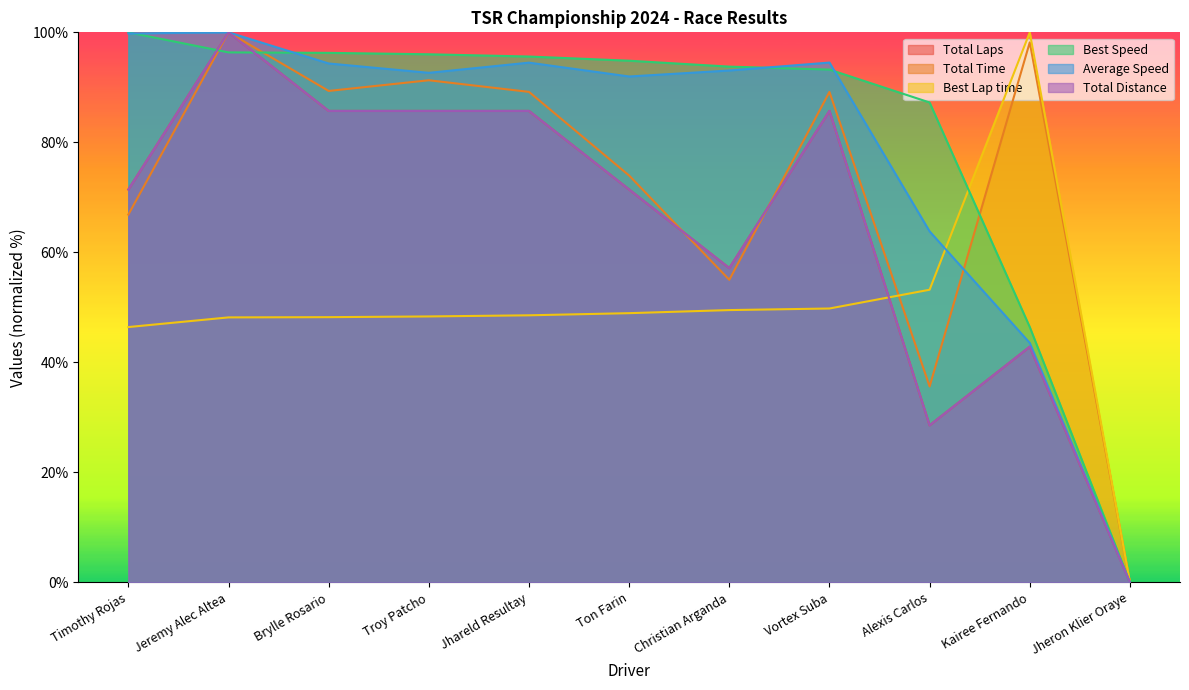

Where is the first local maximum for Best Lap time?

Kairee Fernando